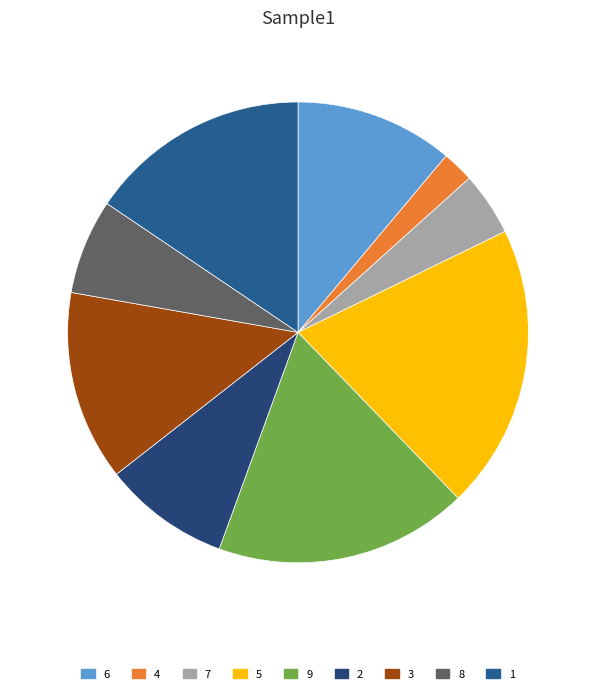

Rank the categories by value from lowest to highest.

4, 7, 8, 2, 6, 3, 1, 9, 5